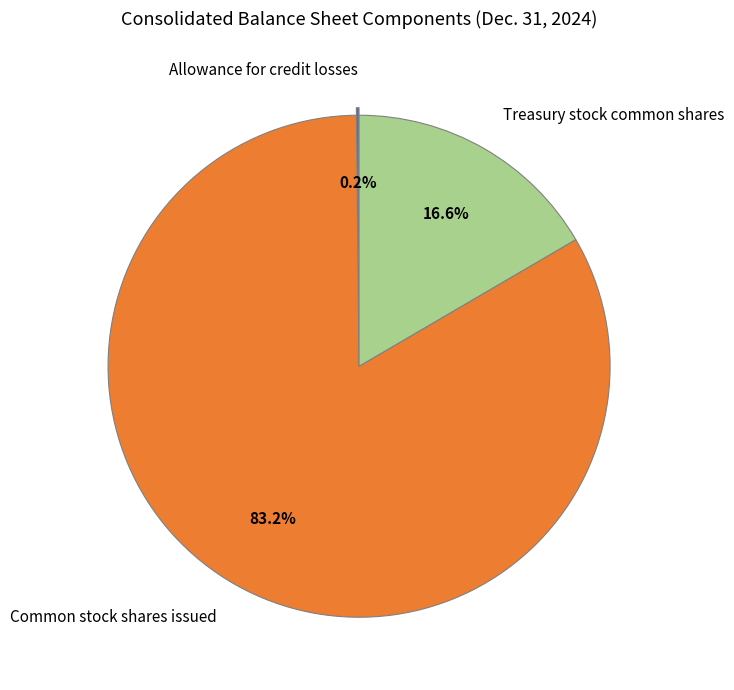

What is the total percentage of Common stock shares issued and Treasury stock common shares?

99.8%